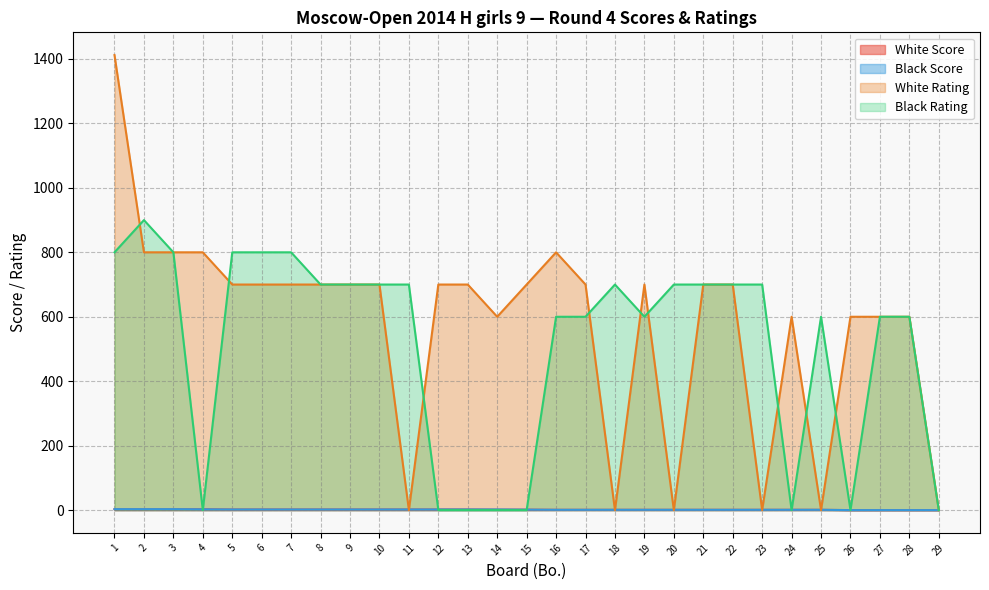

What is the difference between the White Rating values at 28 and 20?

600.0